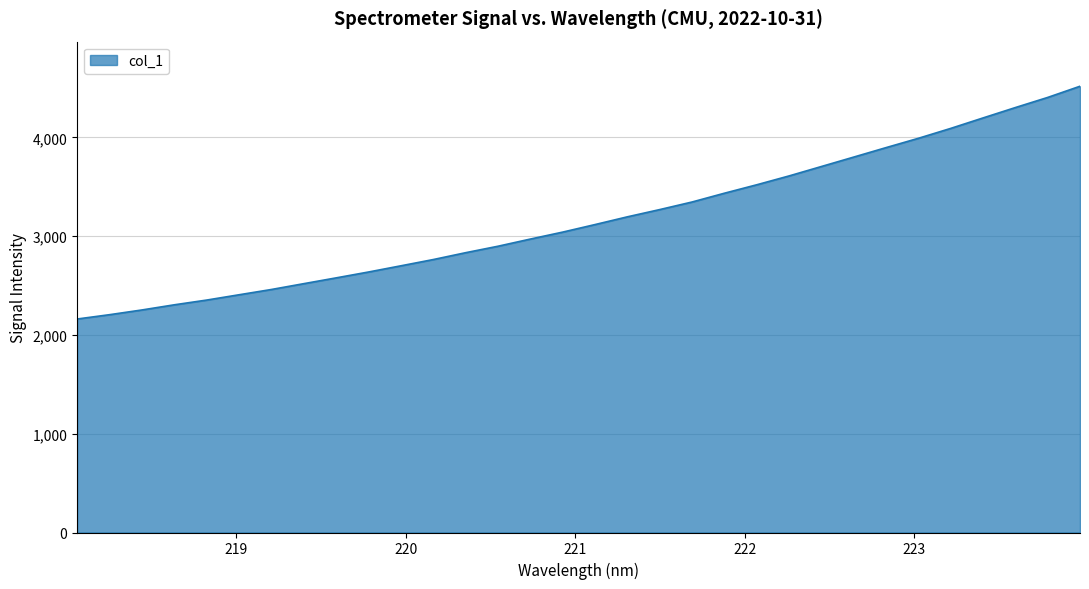

What is the maximum value shown in the chart?

4517.4